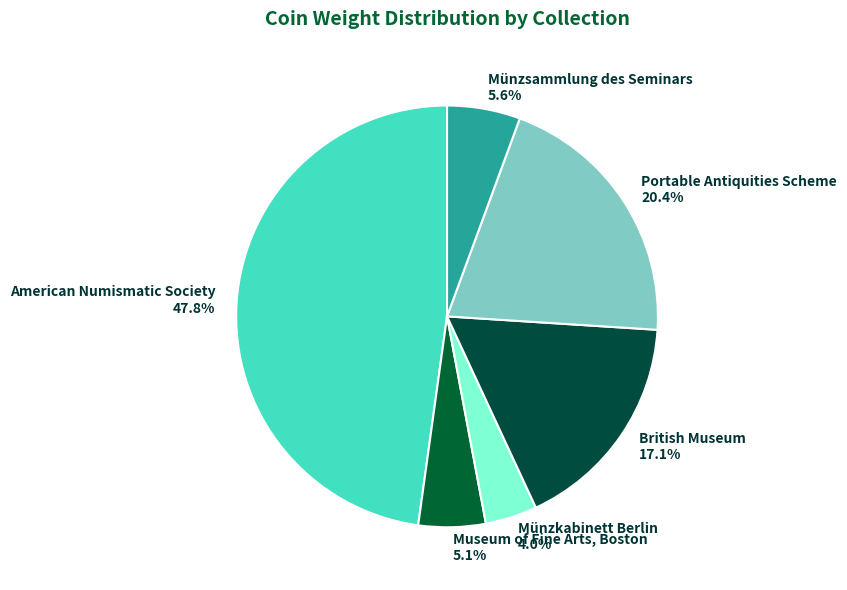

The Portable Antiquities Scheme slice represents 1% of the pie. True or false?

False